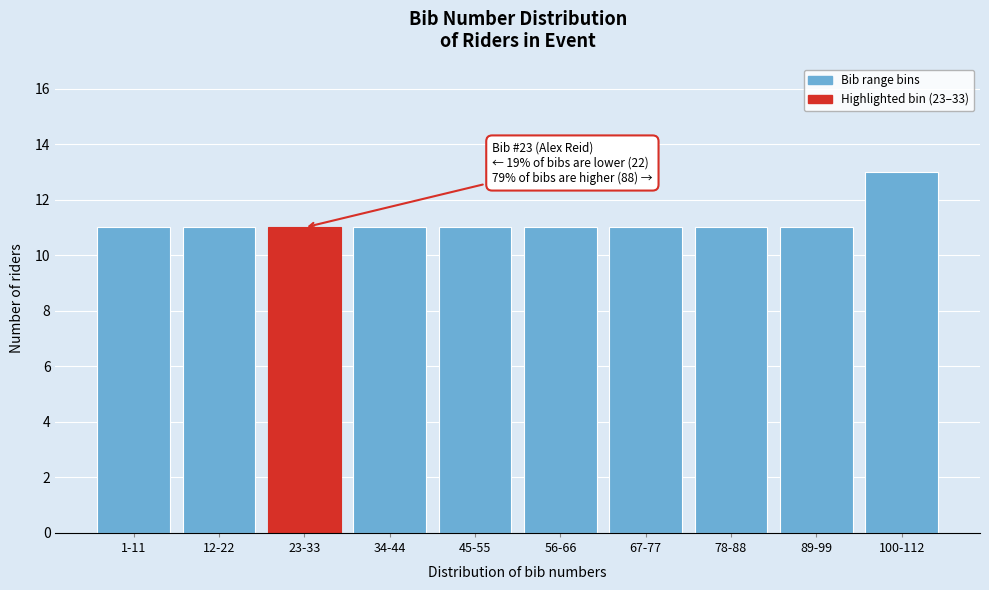

Reading left to right, extract all data points from this chart.

1-11=11	12-22=11	23-33=11	34-44=11	45-55=11	56-66=11	67-77=11	78-88=11	89-99=11	100-112=13